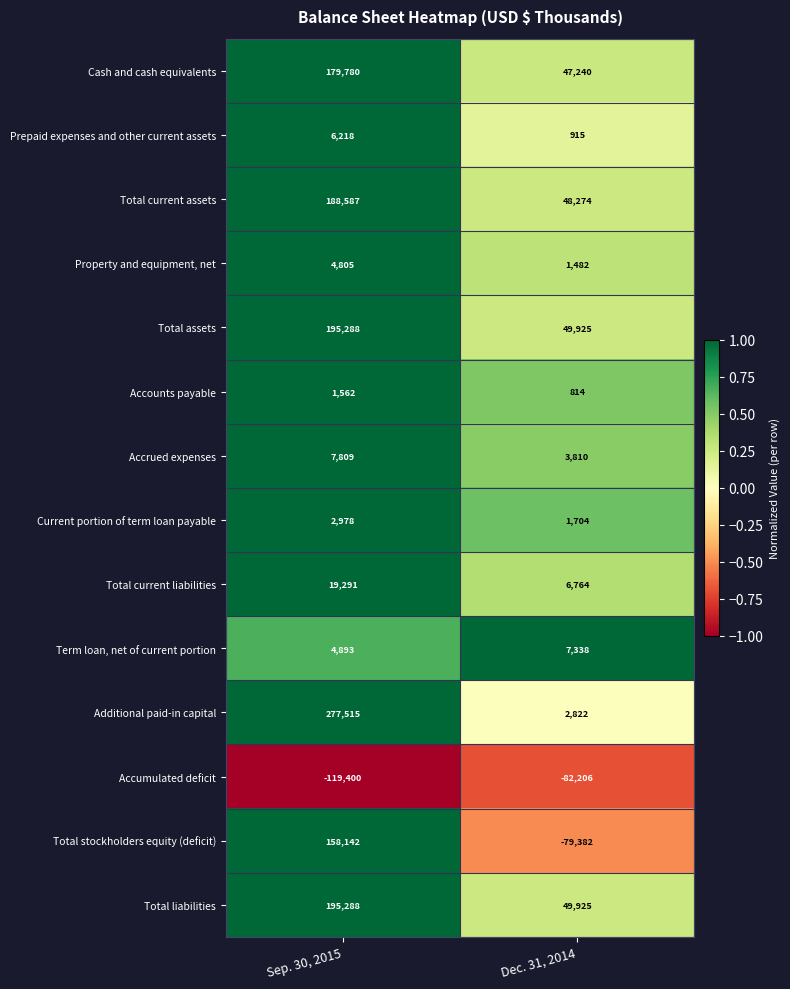

What is the smallest value displayed?

-119400